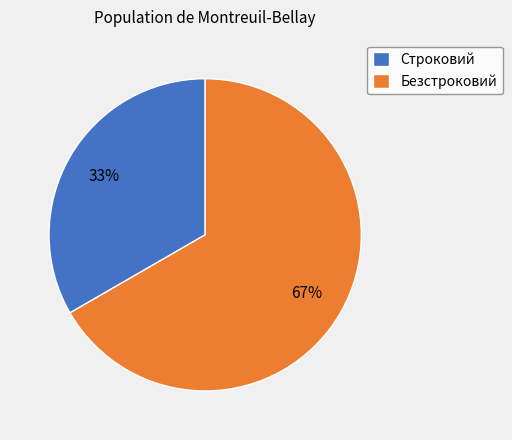

What is the majority slice?

Безстроковий